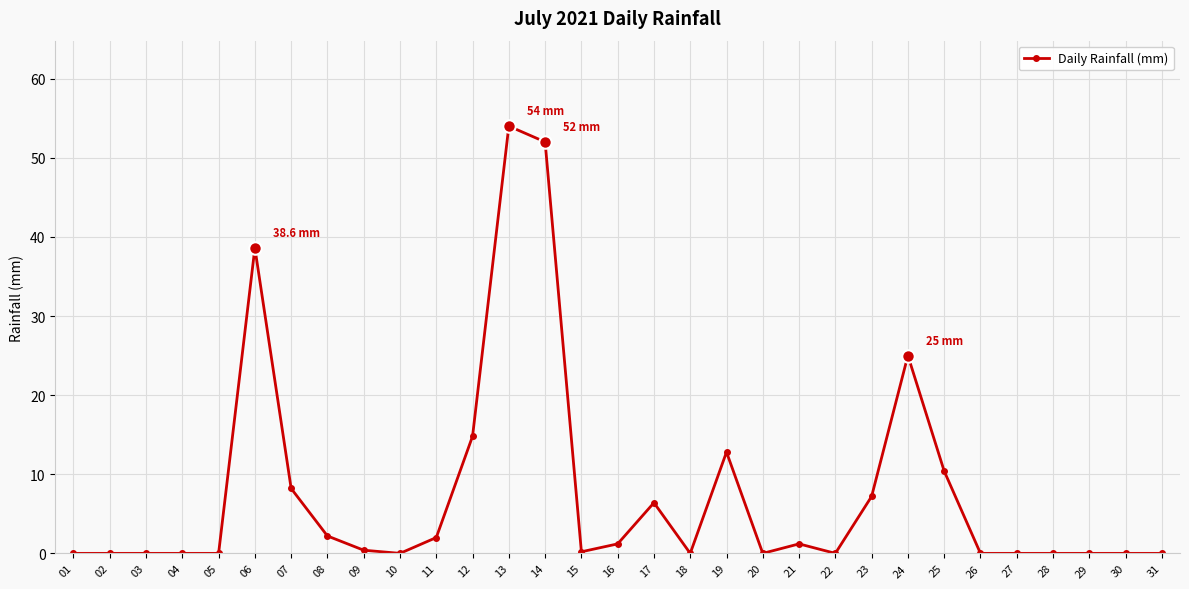

Between 27 and 24, which is larger?

24